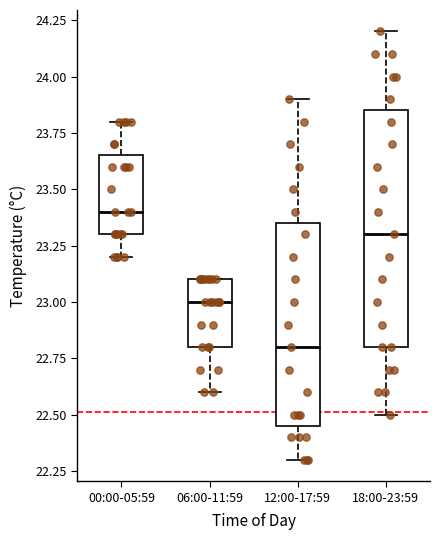

Comparing the boxes themselves (not the whiskers), which one is the tallest?

18:00-23:59